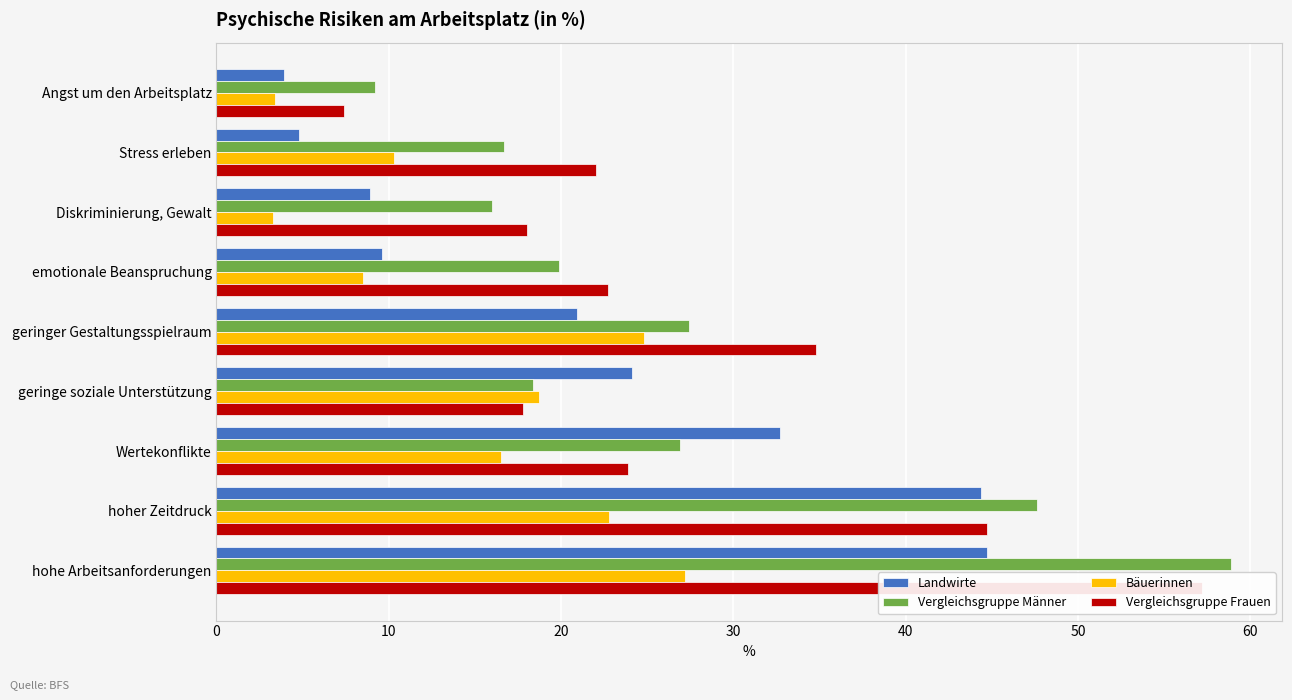

Rank the series by their maximum value, from highest to lowest.

Vergleichsgruppe Männer, Vergleichsgruppe Frauen, Landwirte, Bäuerinnen